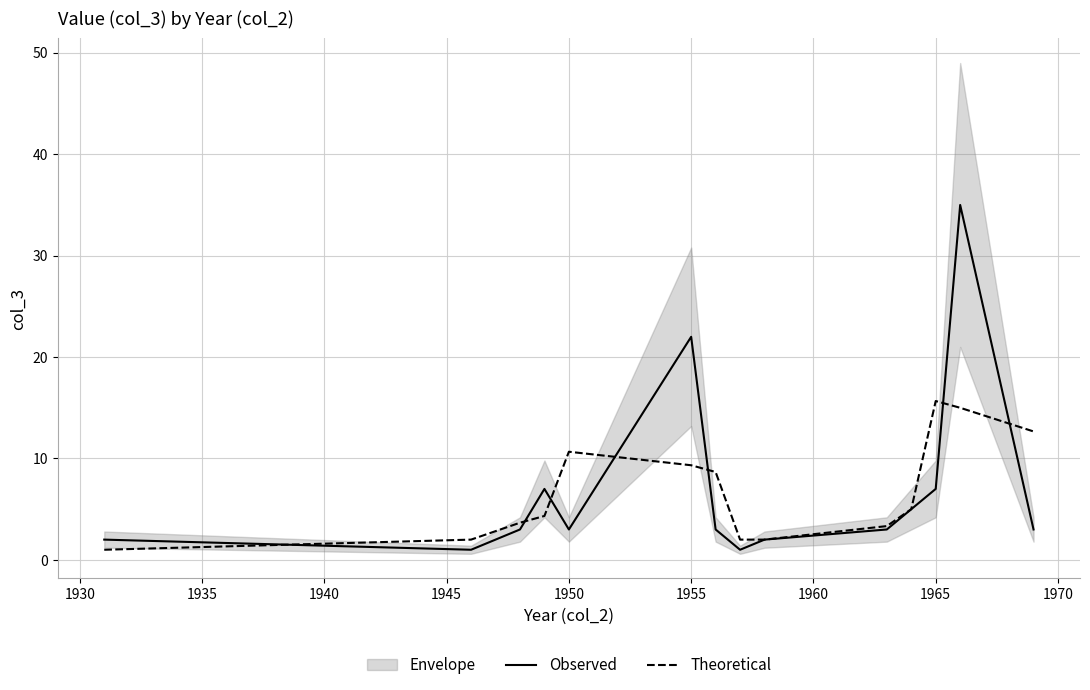

At which label is Observed closest to 18?

1955